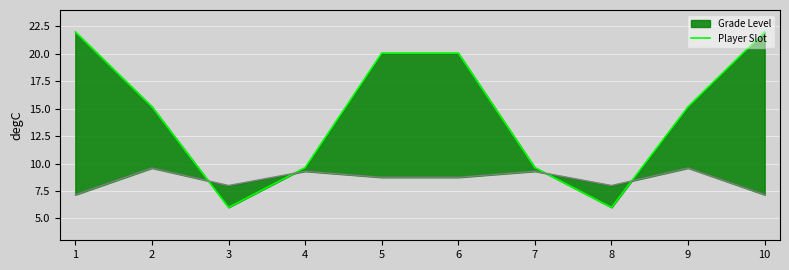

What is the ratio of the value at 4 to the value at 1?

0.4